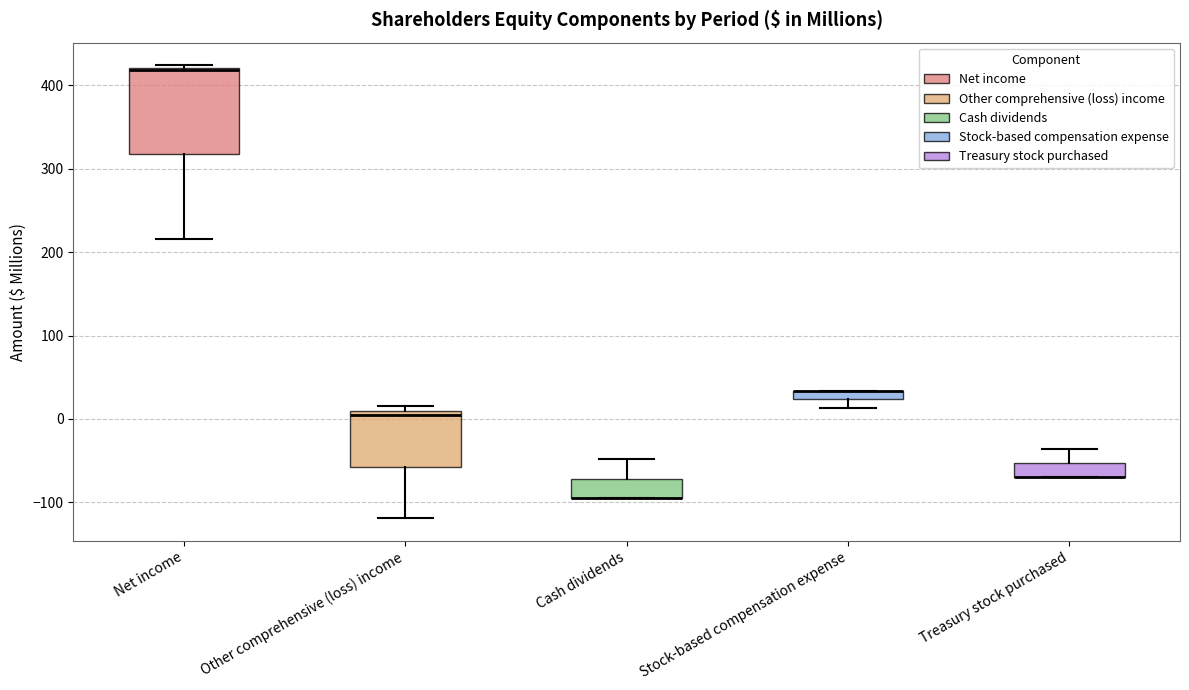

Where is the upper edge of the box for Net income on the y-axis? The values are not printed on the chart, so give them approximately, as read against the axis.

420